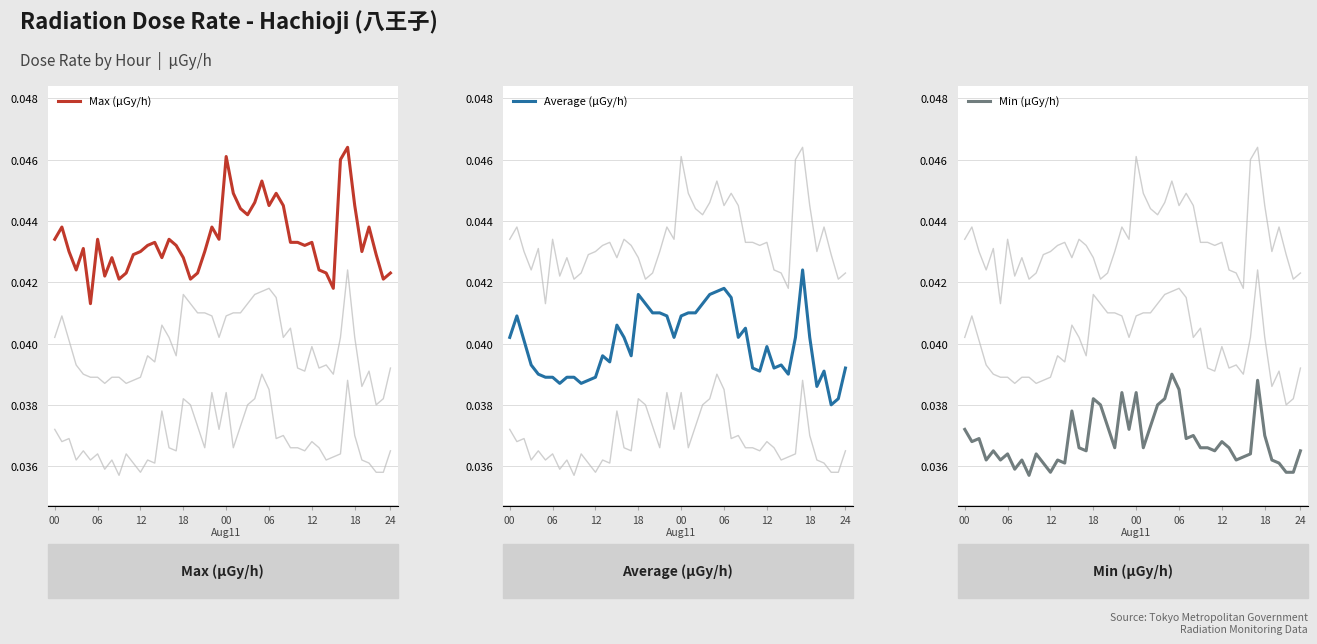

At which category is the sum across all series the highest?

2013-08-11